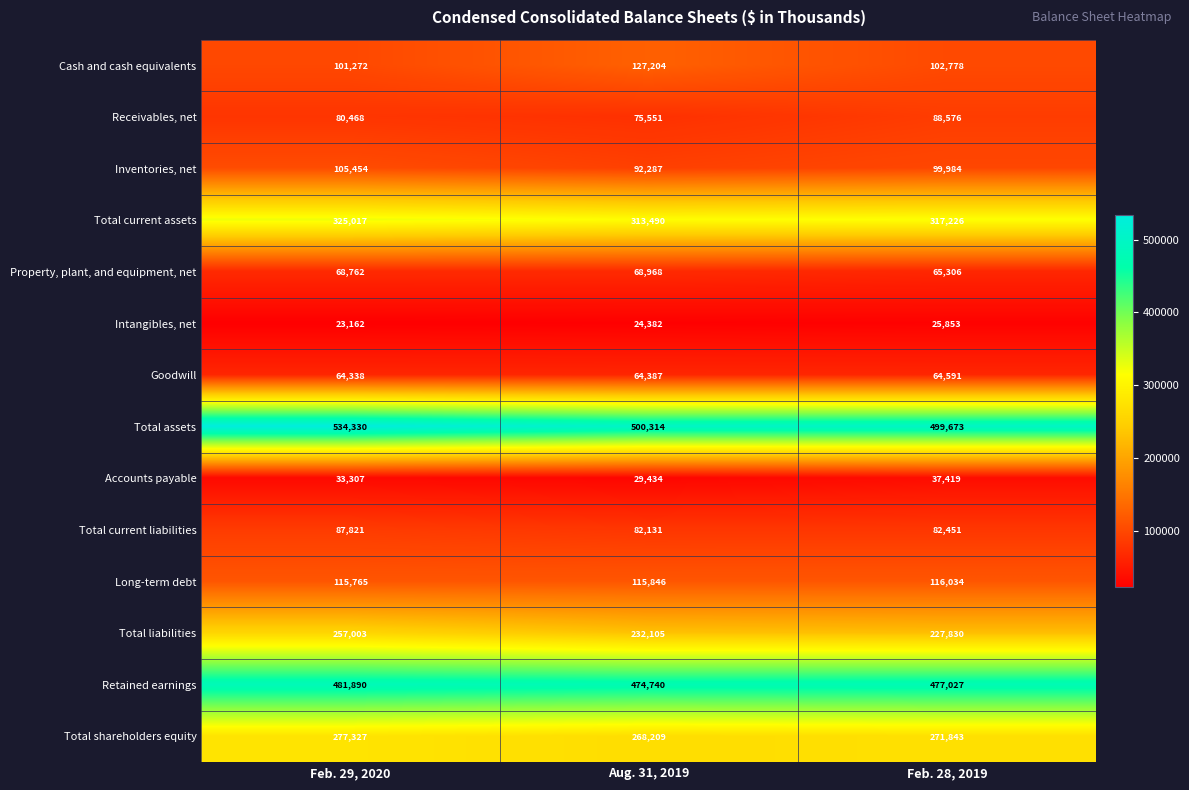

What is the approximate value of Cash and cash equivalents at Aug. 31, 2019?

127204